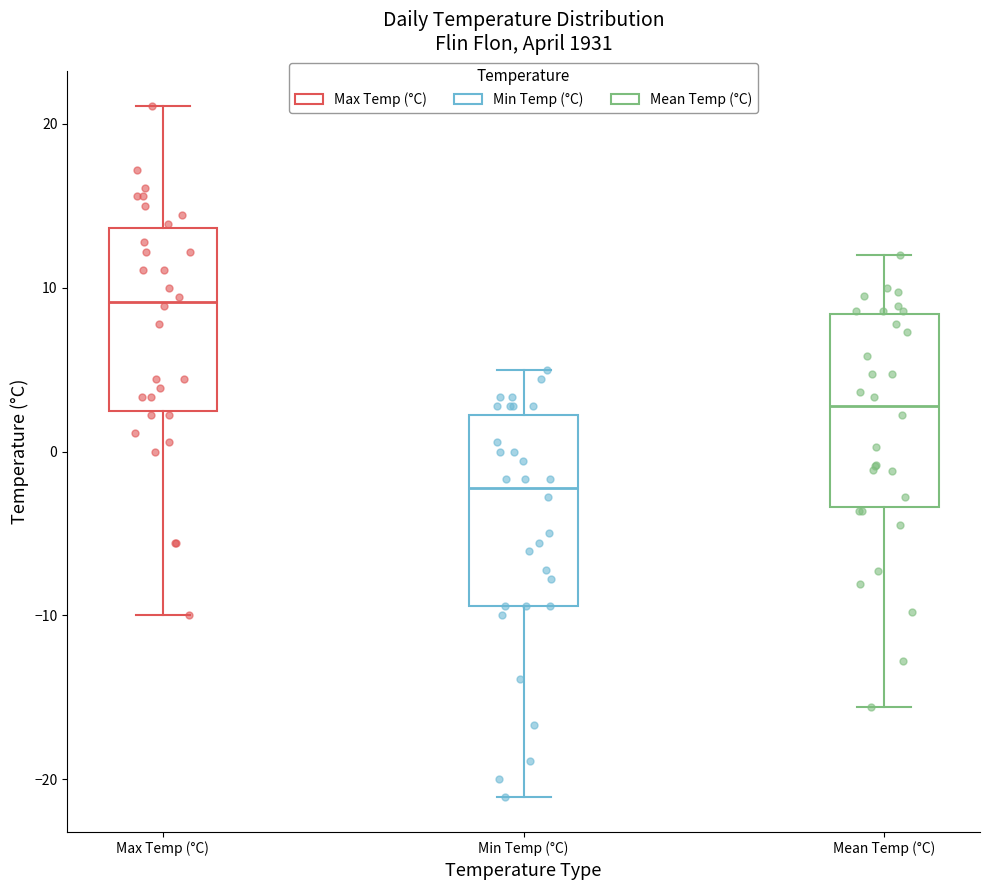

Reading left to right, read every box against the y-axis: the position of its median line, the range the box covers, and the ends of its whiskers. The values are not printed on the chart, so give them approximately, as read against the axis.

Max Temp (°C): median 9, box 2 to 14, whiskers -10 to 21
Min Temp (°C): median -2, box -9 to 2, whiskers -21 to 5
Mean Temp (°C): median 3, box -3 to 8, whiskers -16 to 12